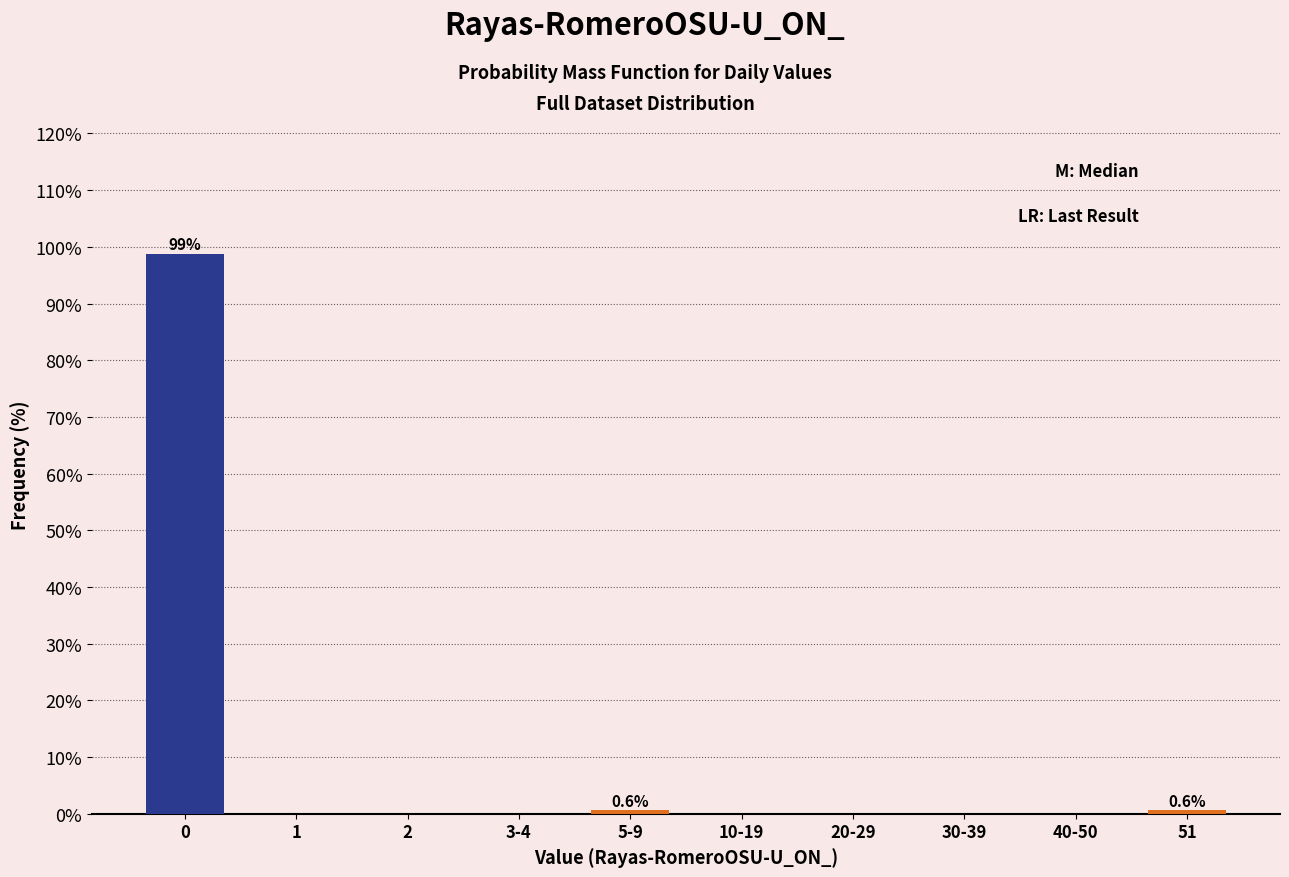

Reading left to right, what are all the values shown in this chart?

0=98.8	1=0.0	2=0.0	3-4=0.0	5-9=0.6	10-19=0.0	20-29=0.0	30-39=0.0	40-50=0.0	51=0.6